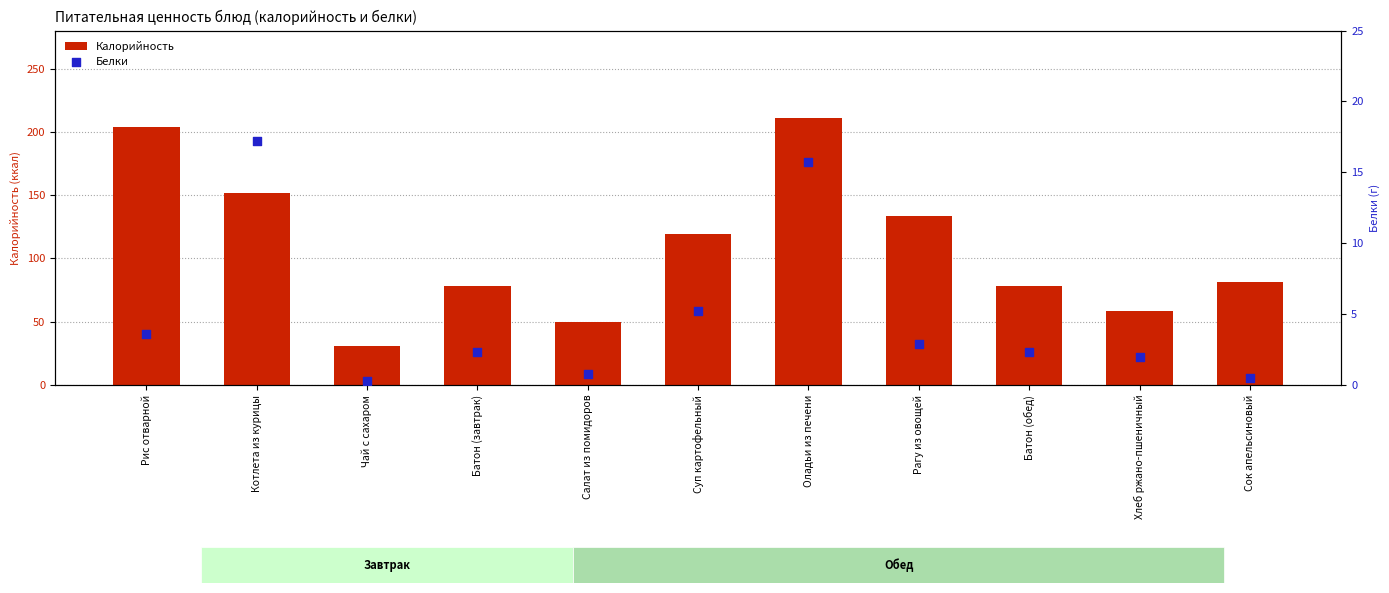

At which category is the sum across all series the highest?

Оладьи из печени